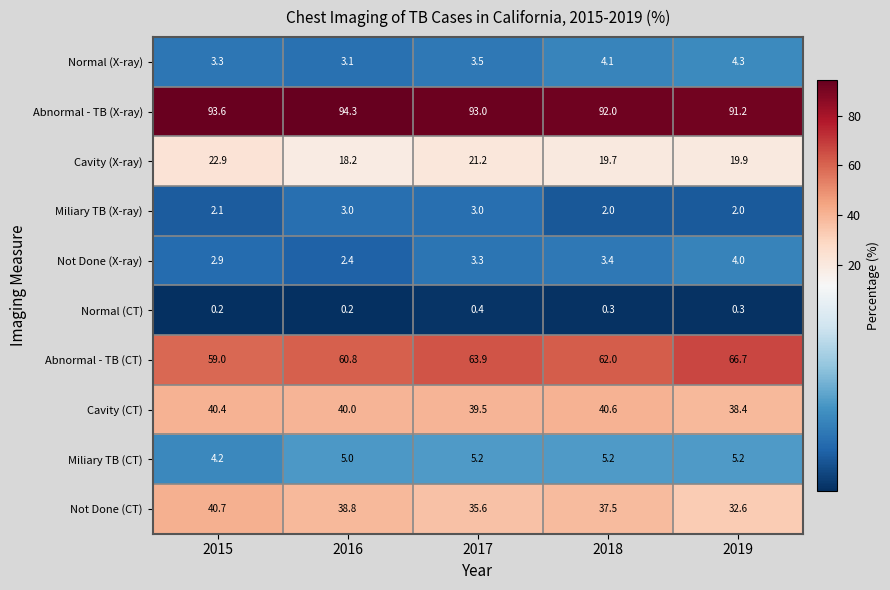

Is it true that Abnormal - TB (X-ray) equals 93.6 at 2015?

True